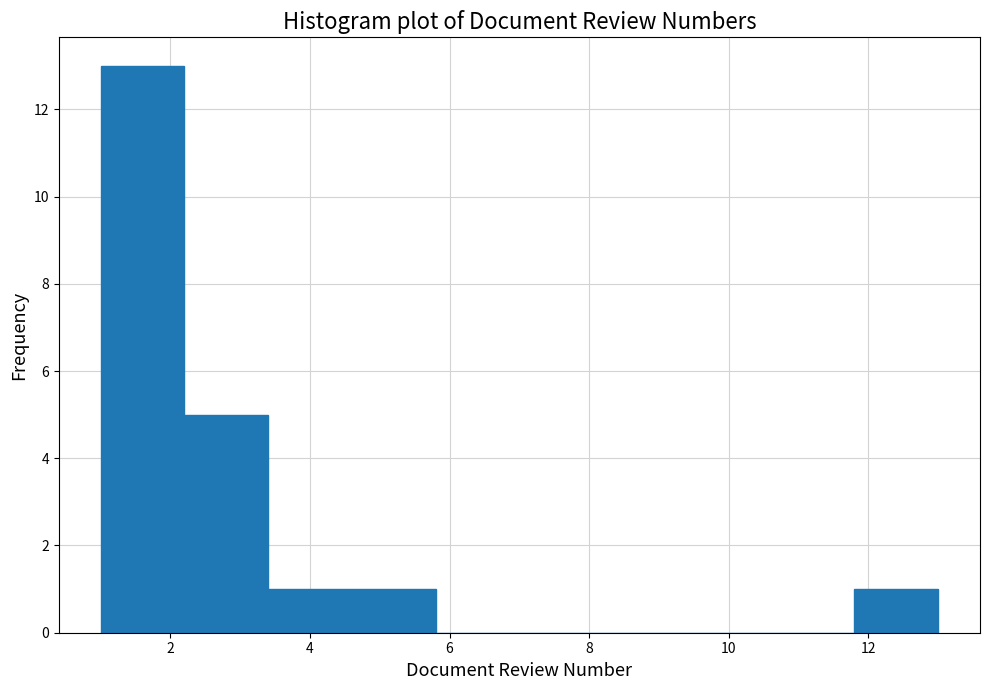

Which range on the x-axis has the tallest bar?

1.0 to 2.2